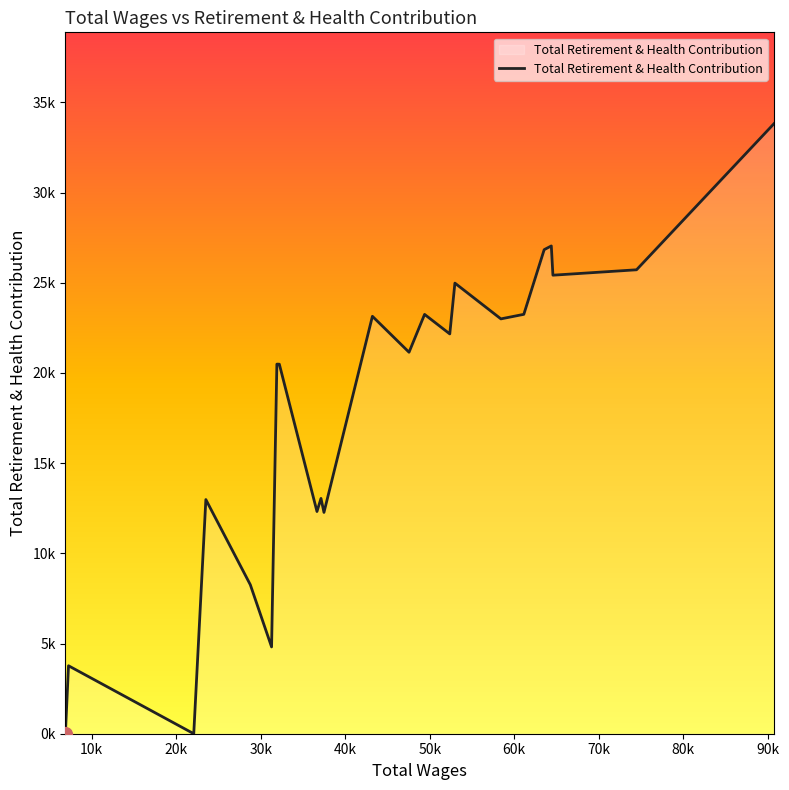

What is the sum of all values?

408221